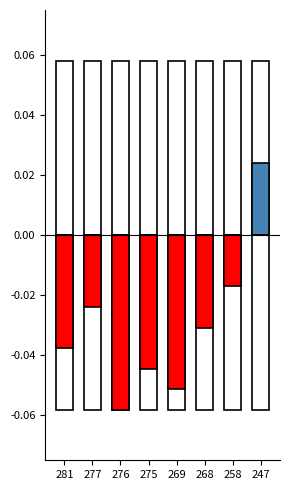

How many bars are there in total?

16